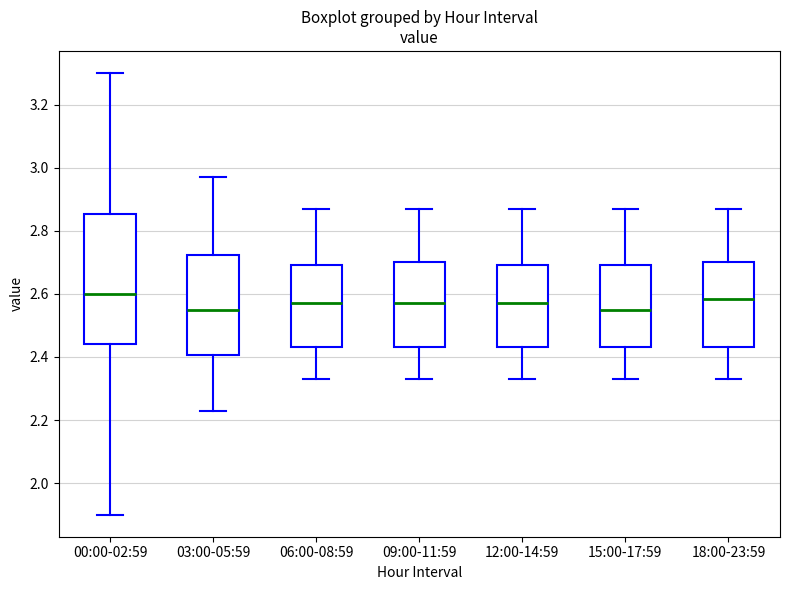

Reading left to right, transcribe this box plot: for each box, give where its median line is, the range the box spans, and where its two whiskers end, as read against the y-axis. The values are not printed on the chart, so give them approximately, as read against the axis.

00:00-02:59: median 2.60, box 2.44 to 2.86, whiskers 1.90 to 3.30
03:00-05:59: median 2.56, box 2.40 to 2.72, whiskers 2.24 to 2.98
06:00-08:59: median 2.58, box 2.44 to 2.70, whiskers 2.34 to 2.88
09:00-11:59: median 2.58, box 2.44 to 2.70, whiskers 2.34 to 2.88
12:00-14:59: median 2.58, box 2.44 to 2.70, whiskers 2.34 to 2.88
15:00-17:59: median 2.56, box 2.44 to 2.70, whiskers 2.34 to 2.88
18:00-23:59: median 2.58, box 2.44 to 2.70, whiskers 2.34 to 2.88